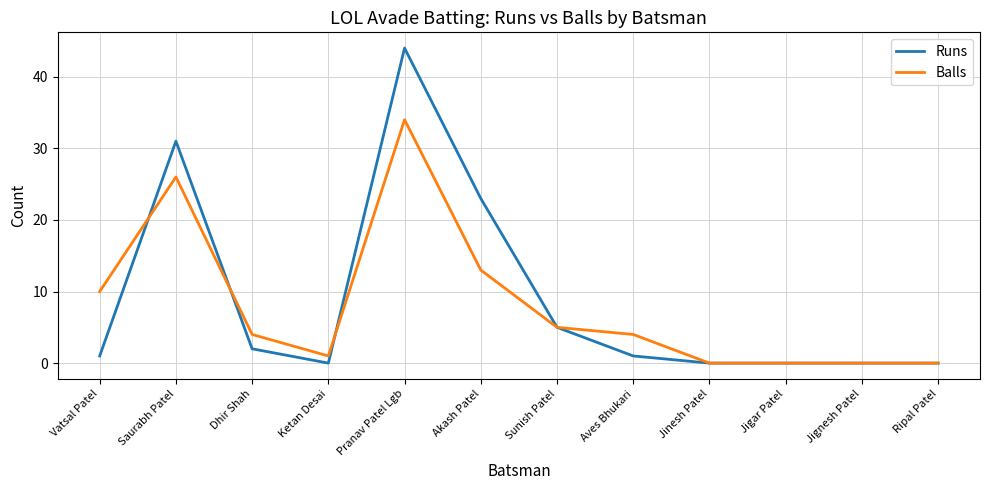

The Balls series shows 34 at Pranav Patel Lgb. True or false?

True